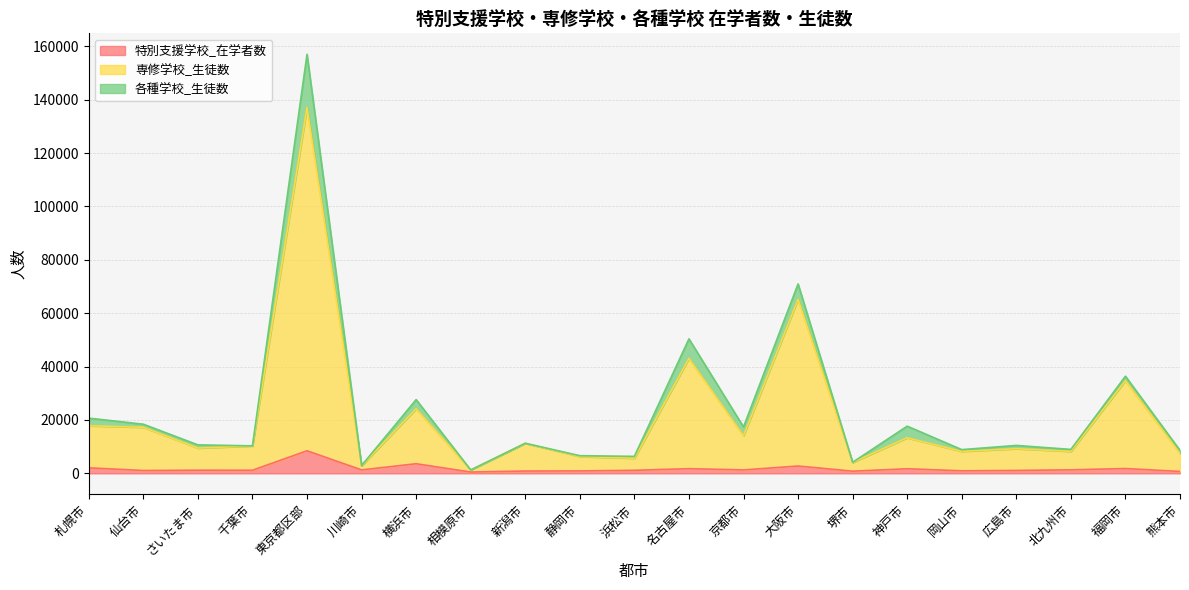

Which category has the highest value in the 特別支援学校_在学者数 series?

東京都区部